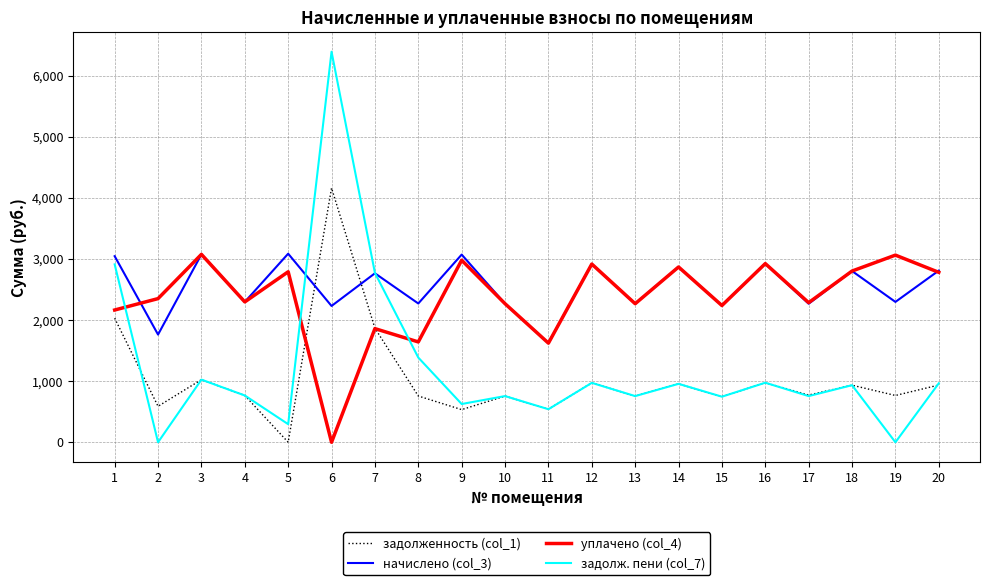

What is the maximum value for задолженность (col_1)?

4160.8